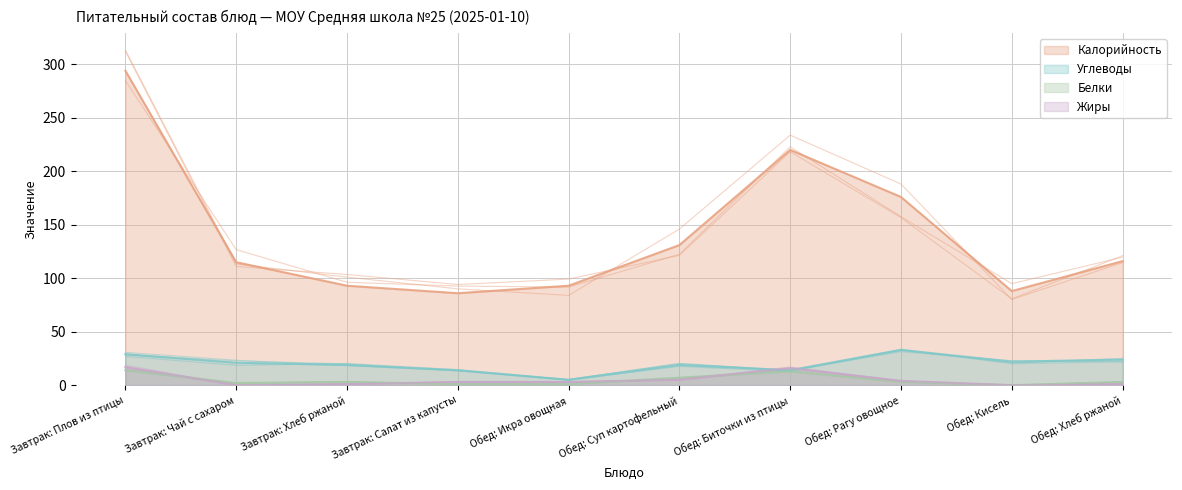

True or false: Белки and Углеводы intersect in this chart.

False